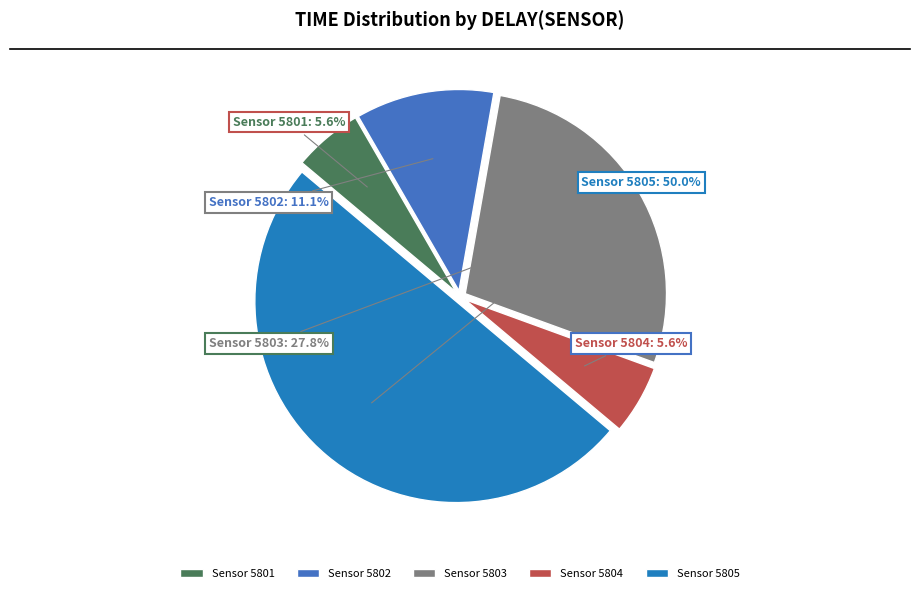

Which has a higher value, Sensor 5801 or Sensor 5802?

Sensor 5802